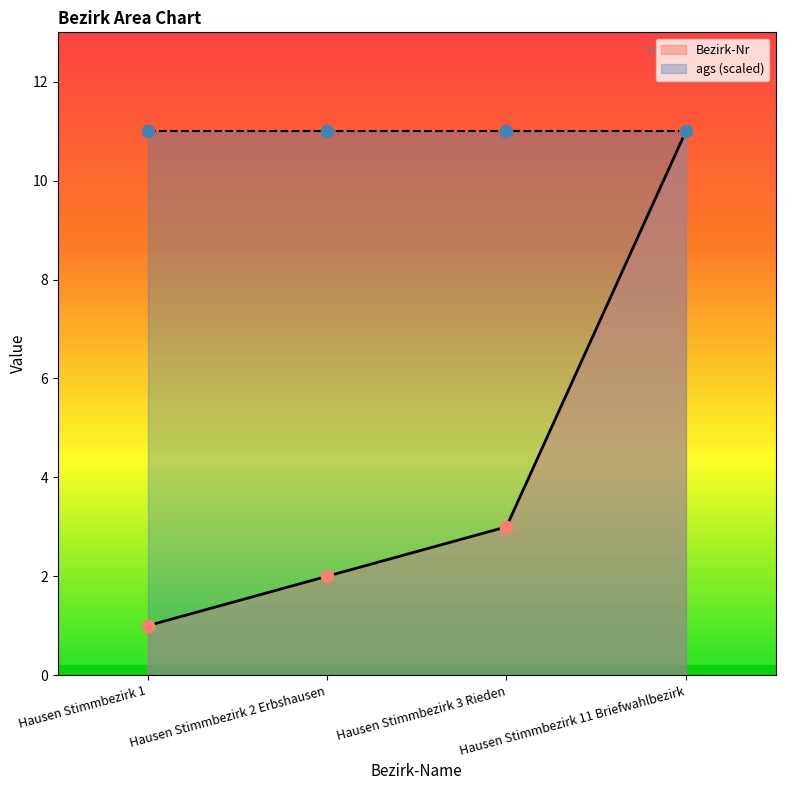

What is the ratio of the value at Hausen Stimmbezirk 1 to the value at Hausen Stimmbezirk 11 Briefwahlbezirk?

0.1